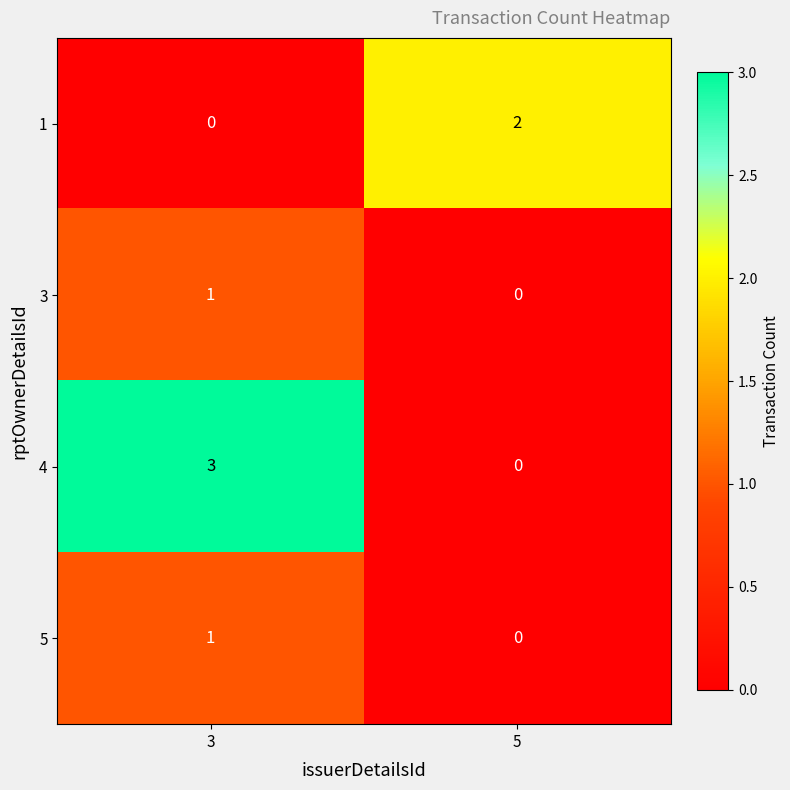

What is the difference between the maximum and minimum values in the 4 series?

3